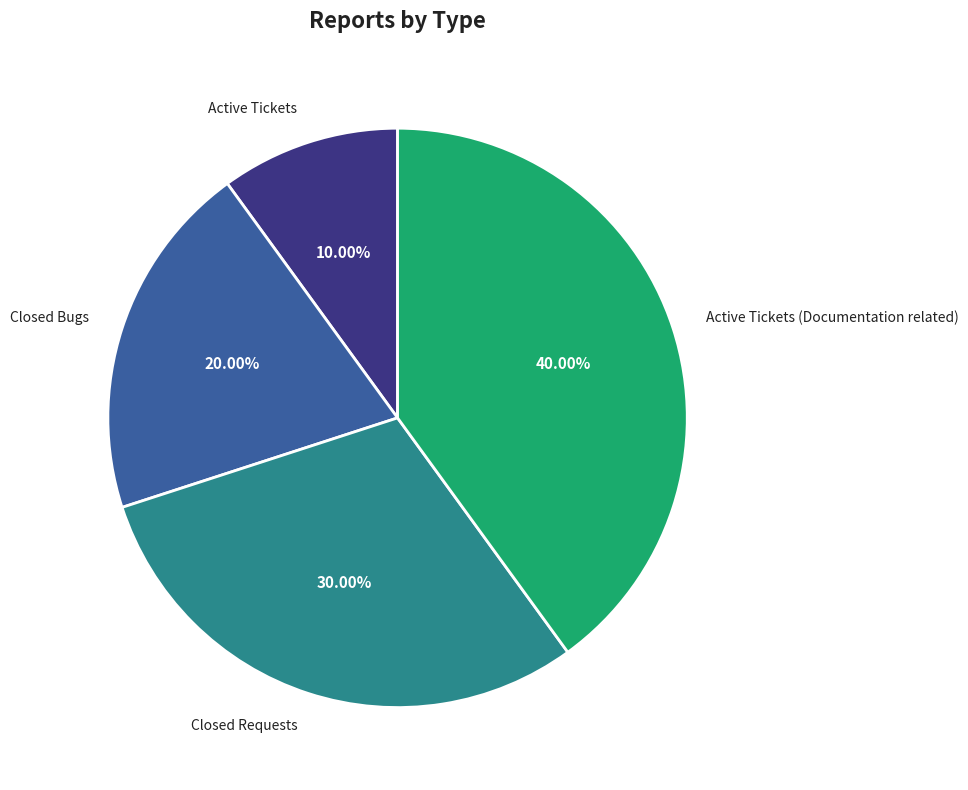

Between Closed Requests and Active Tickets (Documentation related), which is larger?

Active Tickets (Documentation related)